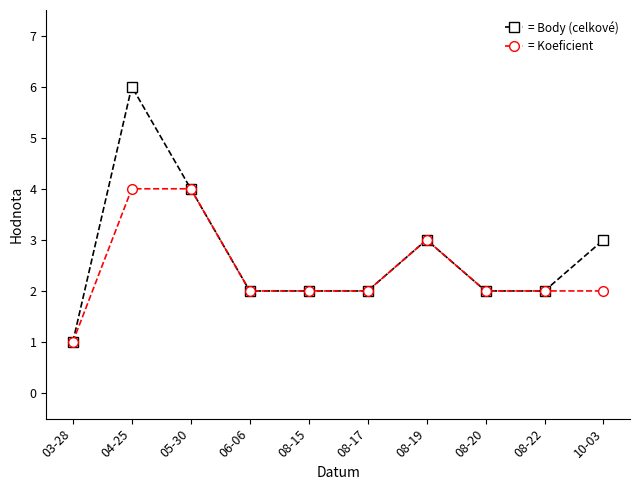

How many = Koeficient values are between 2 and 3?

7